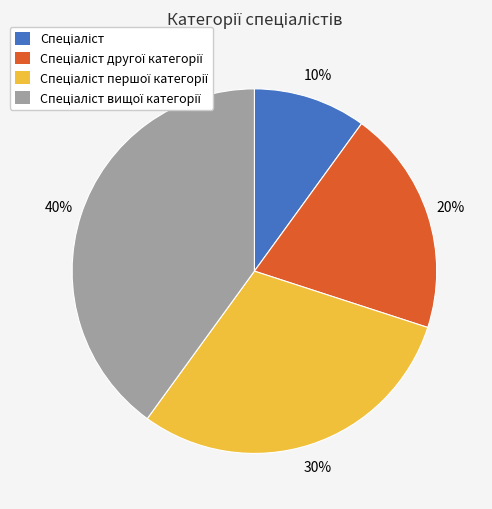

Is there any slice that represents more than half of the pie?

No